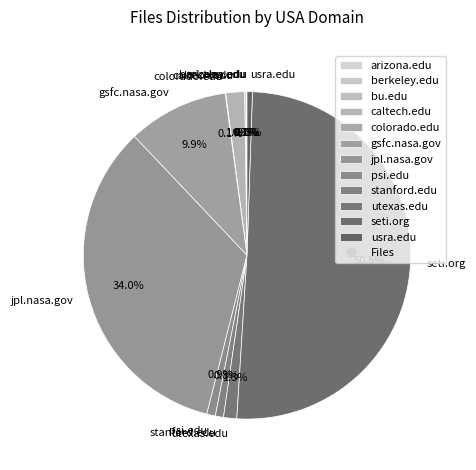

Between caltech.edu and jpl.nasa.gov, which is larger?

jpl.nasa.gov